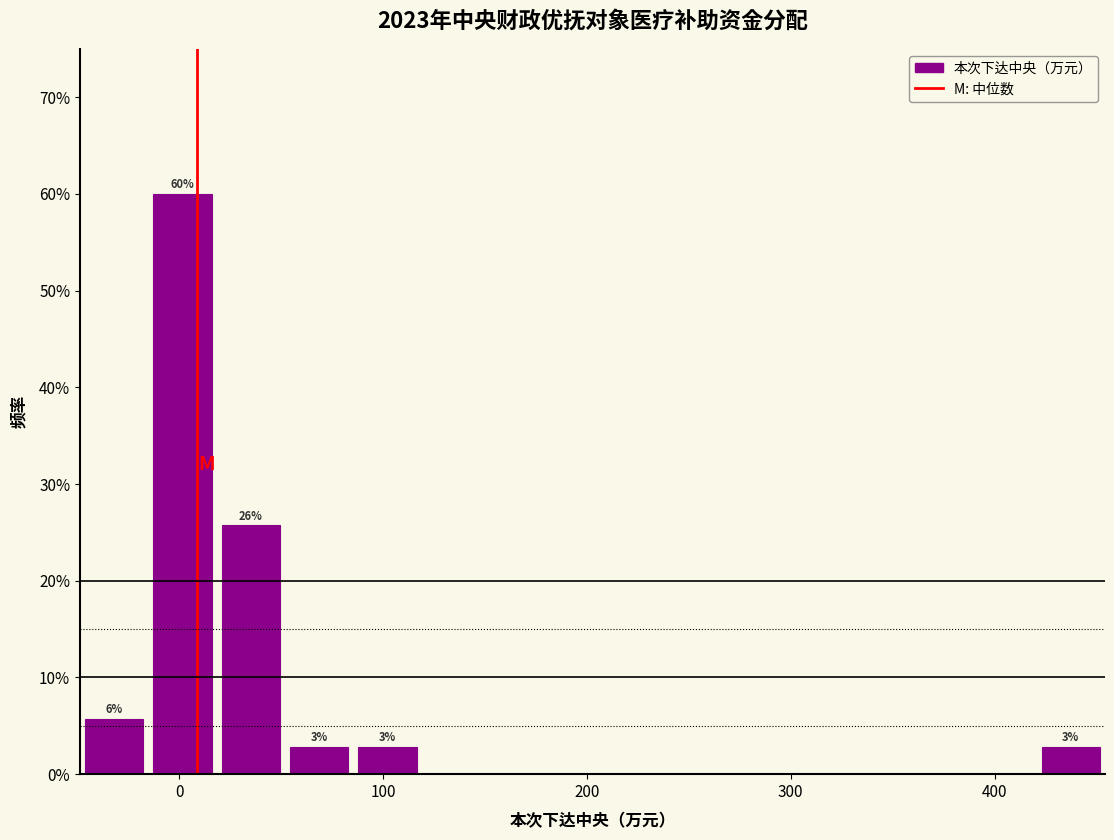

Around what value on the x-axis is the tallest bar? Give the approximate position of its centre, as read against the axis.

0